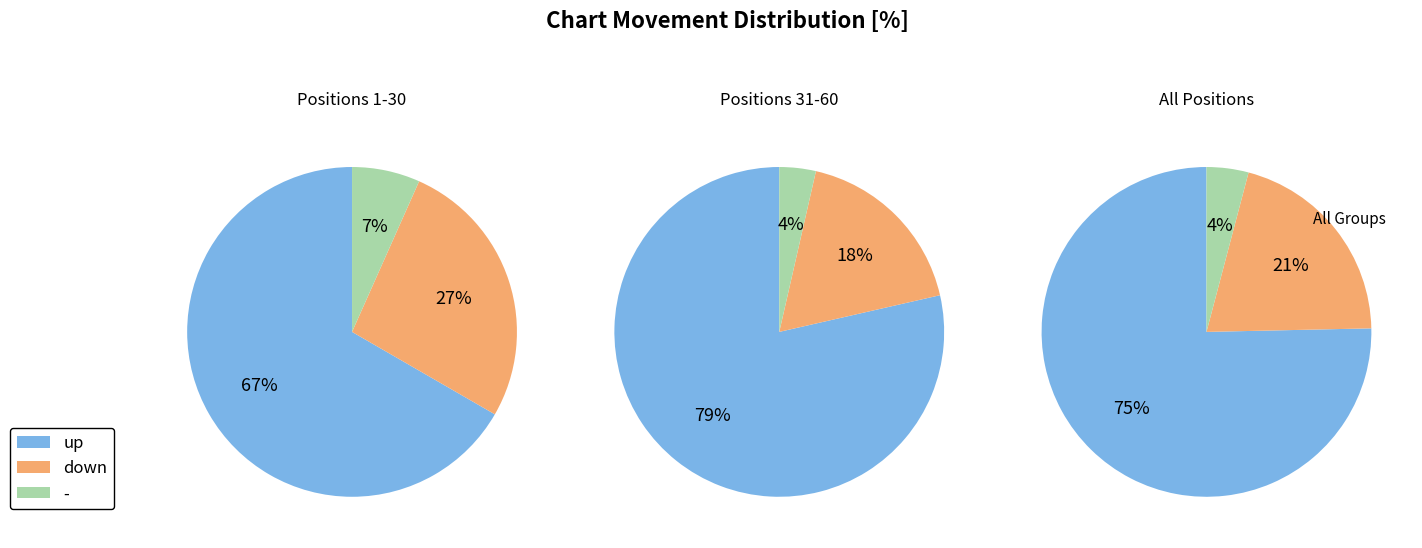

What is the largest slice in the pie chart?

up